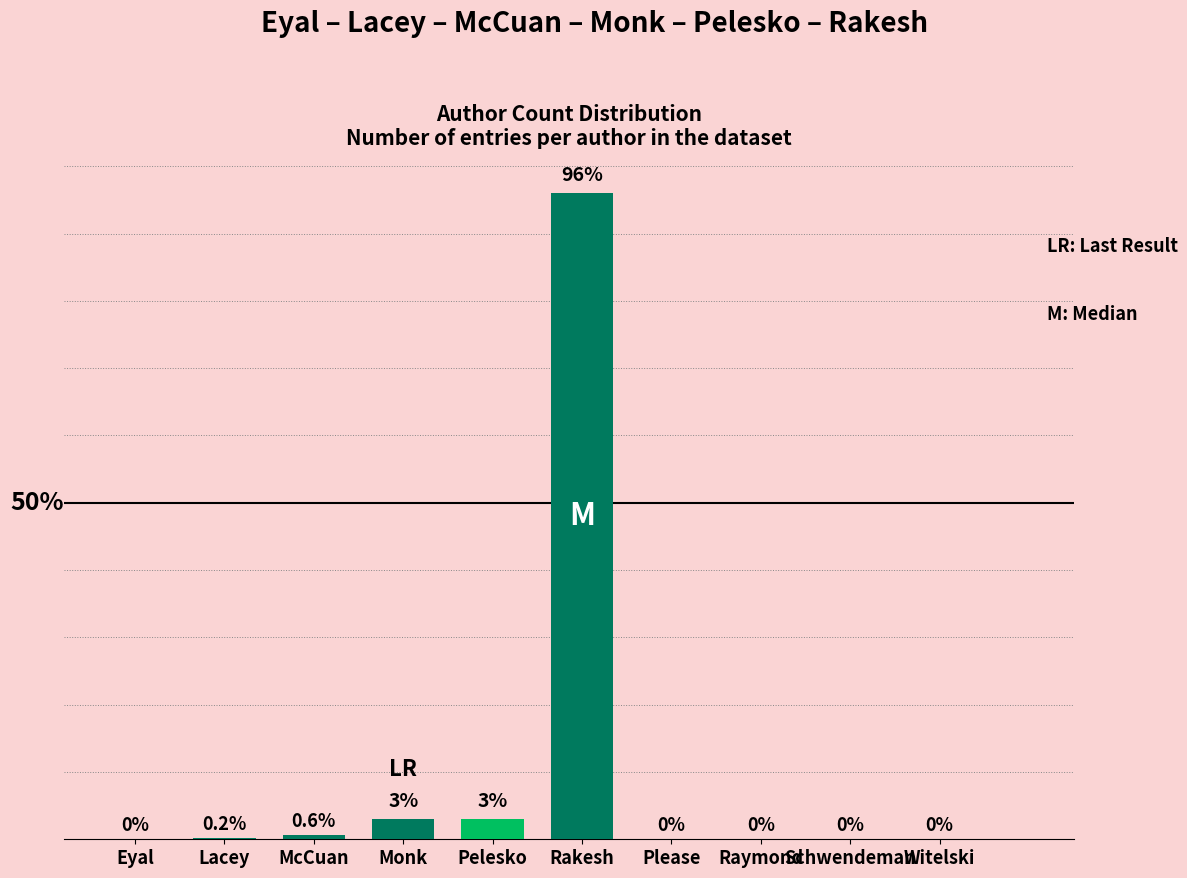

Which category has the highest value across all series?

Rakesh